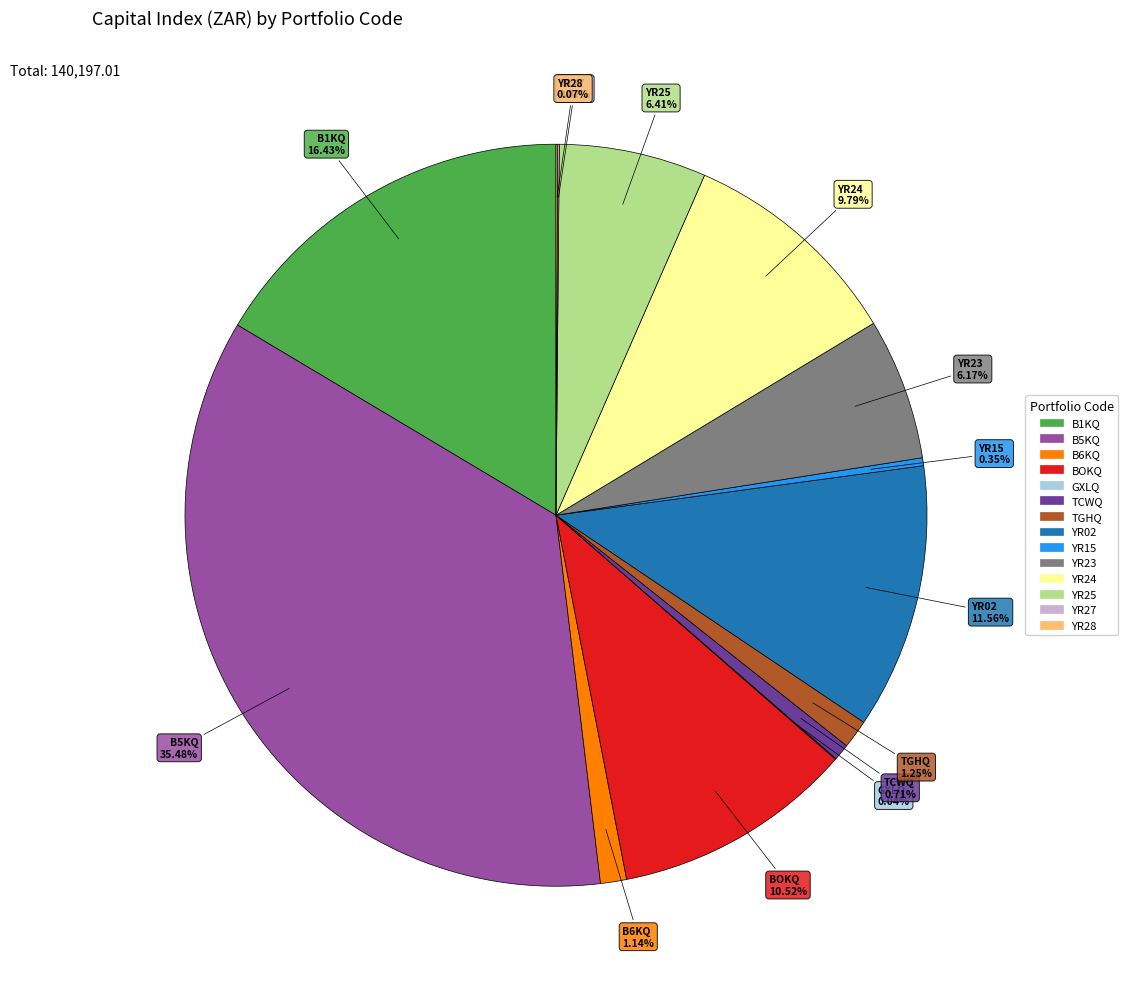

Which has a higher value, YR23 or YR02?

YR02